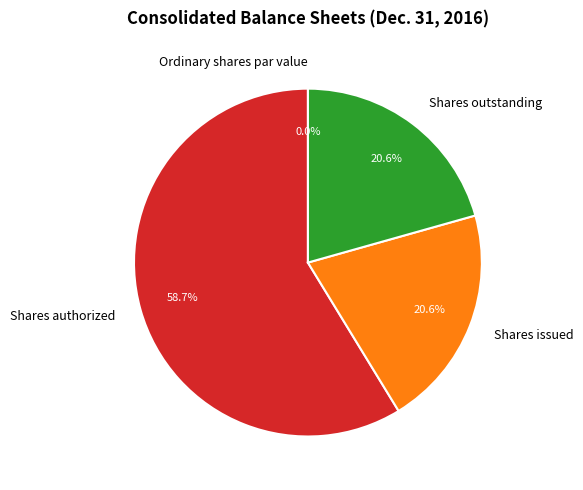

To the nearest percent, what percentage of the pie is Shares issued?

21%